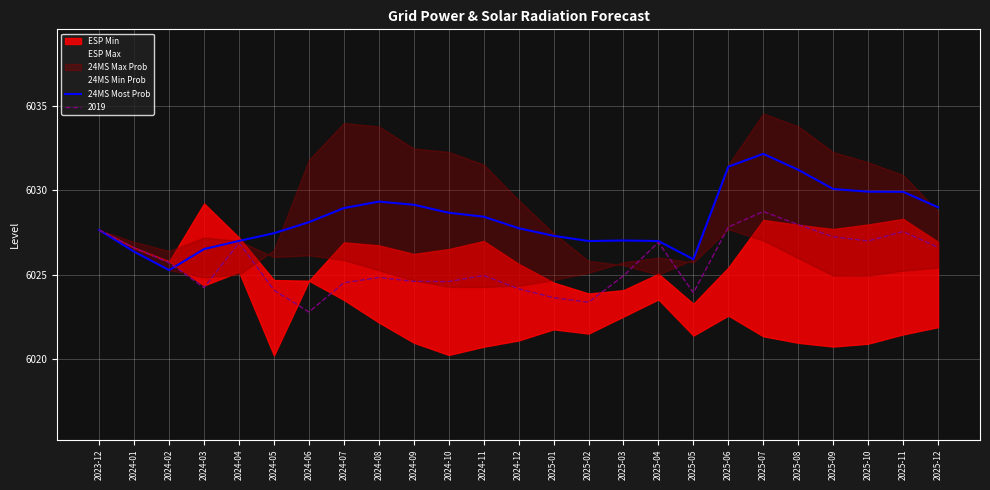

Which label corresponds to the smallest value in the chart?

2024-02